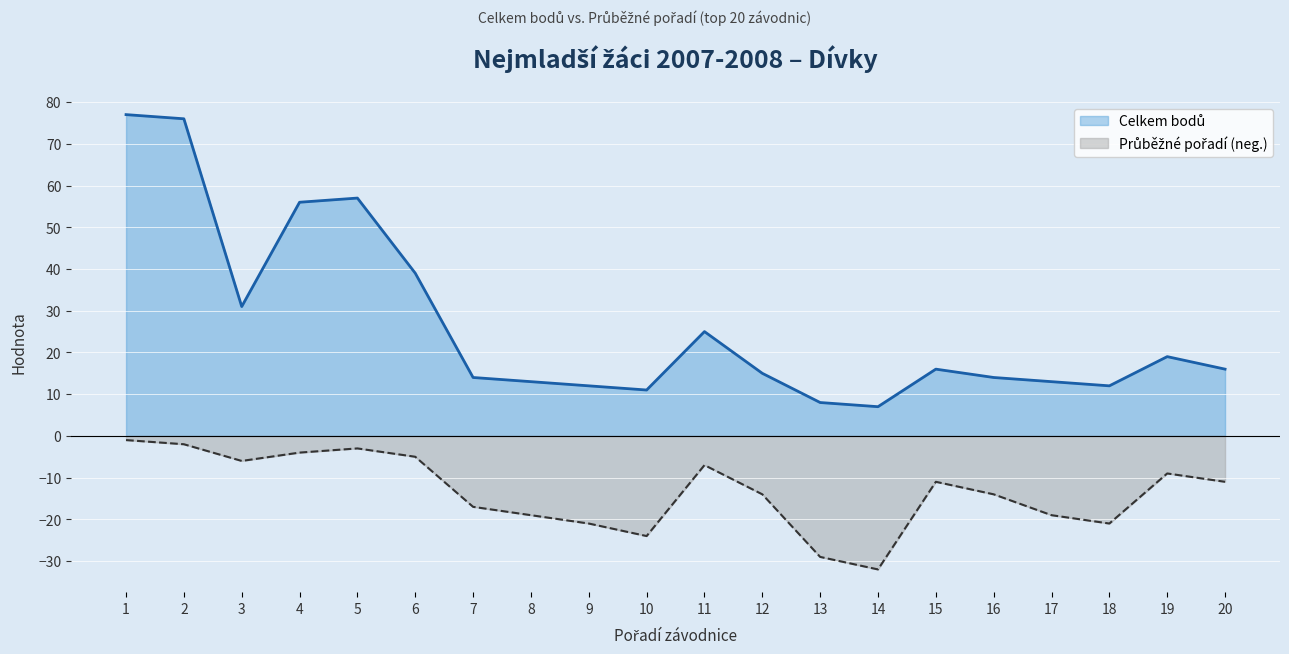

Is the value of Celkem bodů at 5 greater than the value of Průběžné pořadí at 10?

Yes